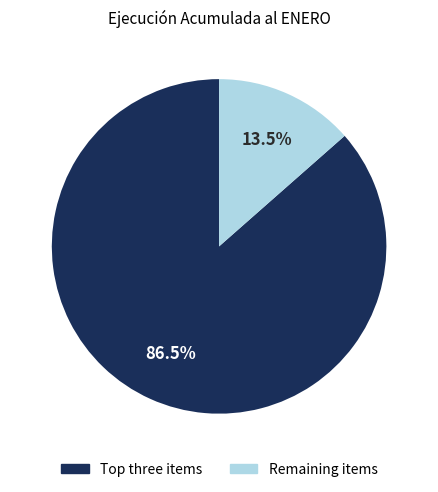

Is there any slice that represents more than half of the pie?

Yes